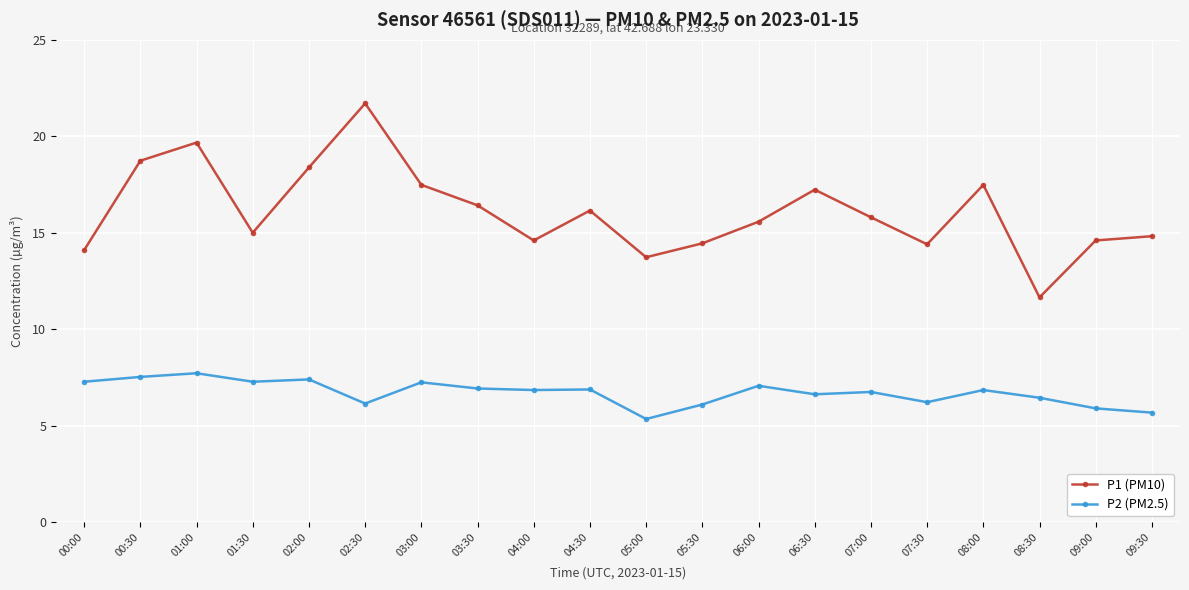

True or false: P2 (PM2.5) has more than 1 points higher than both neighbors.

True